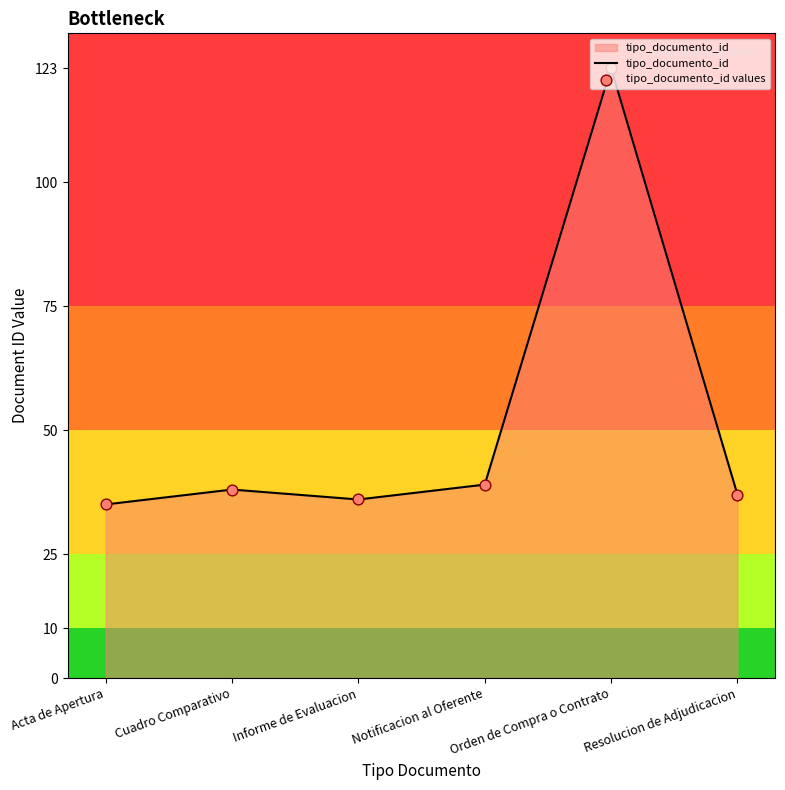

What is the greatest value displayed?

123